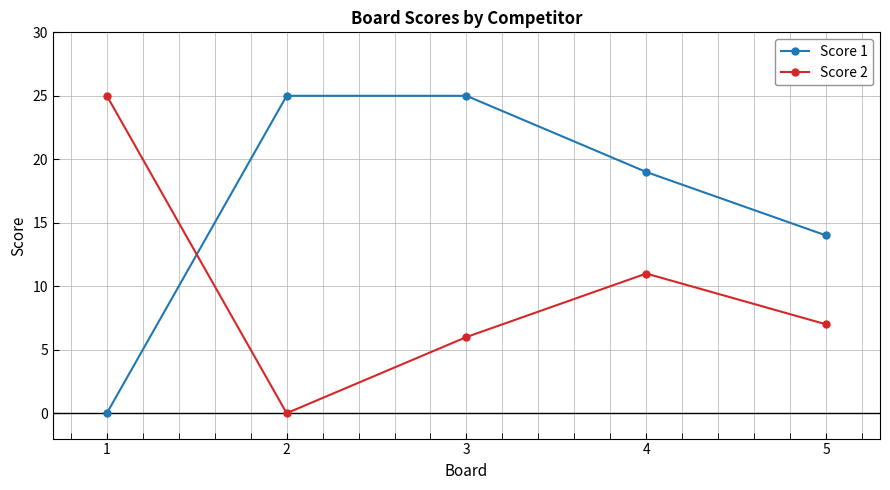

What is the difference between the maximum and minimum values in the Score 2 series?

25